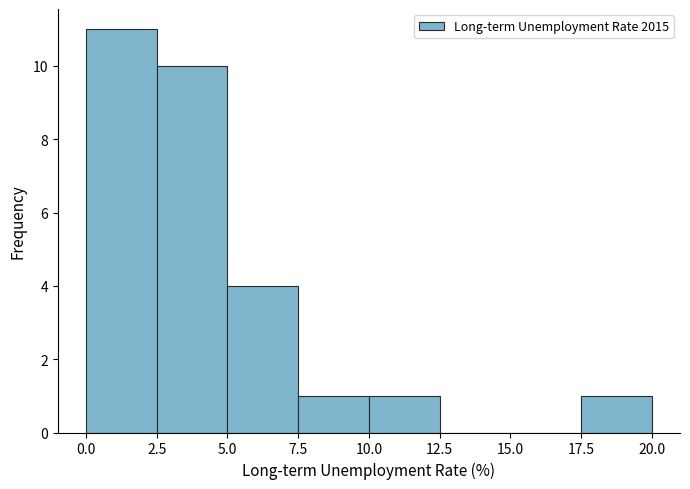

What is the height of the bar covering 17.5 to 20.0 on the x-axis? The values are not printed on the chart, so give them approximately, as read against the axis.

1